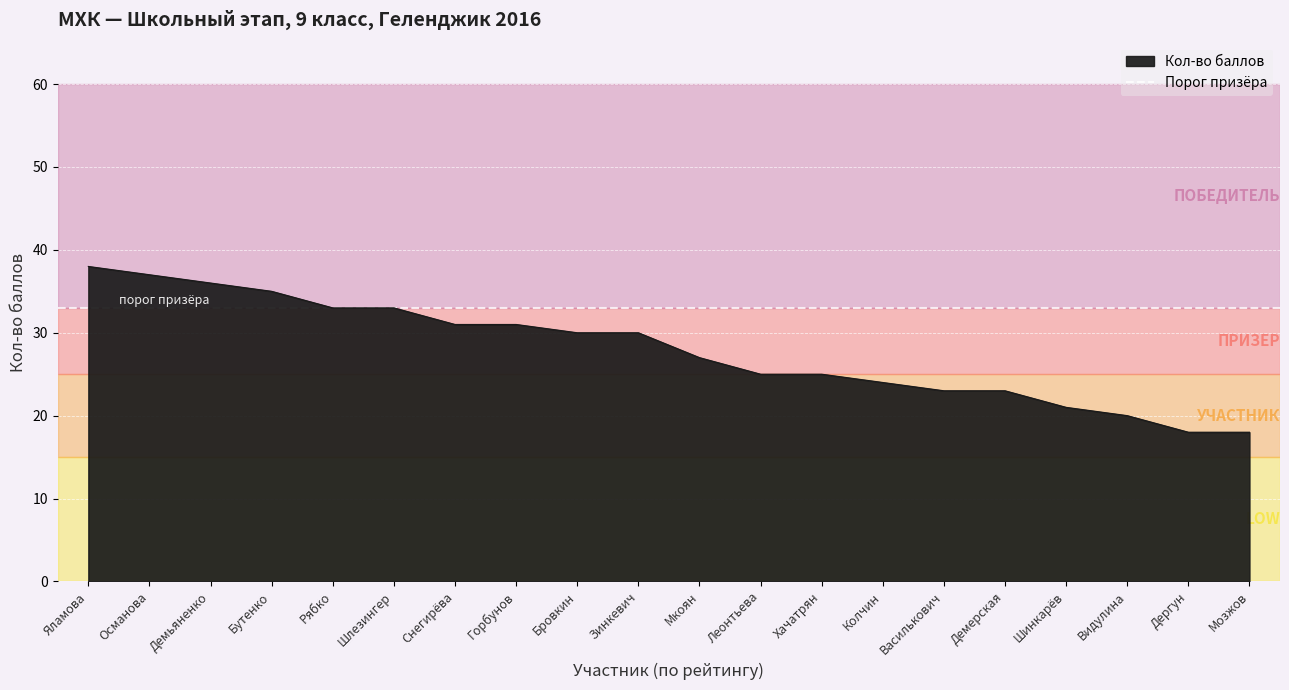

How many lines are shown in the chart?

1